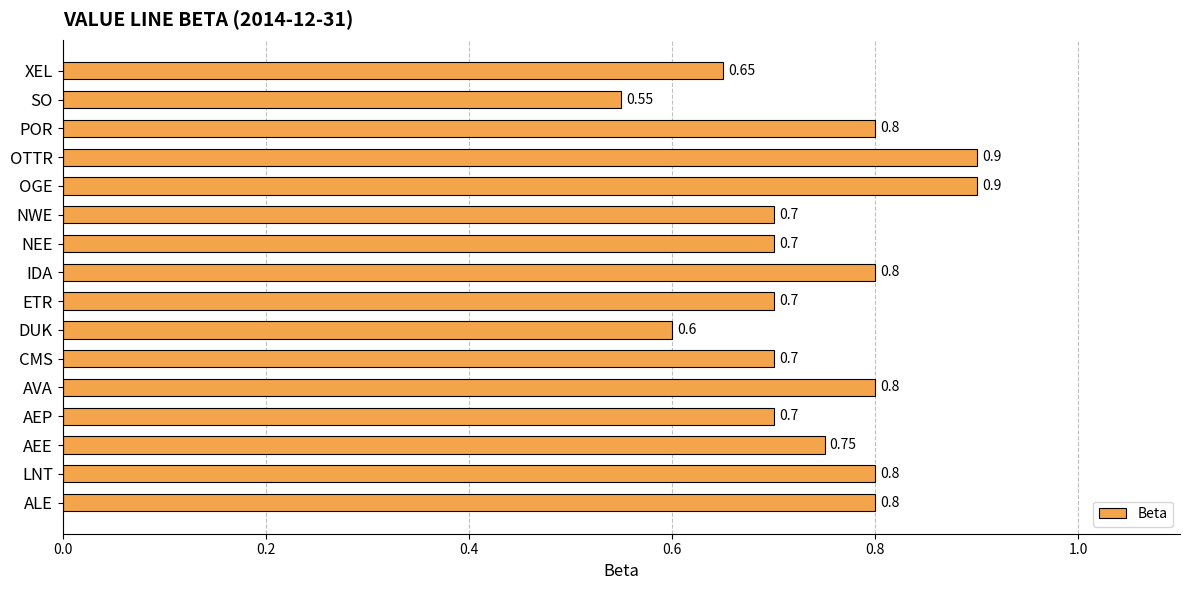

Which label corresponds to the smallest value in the chart?

SO